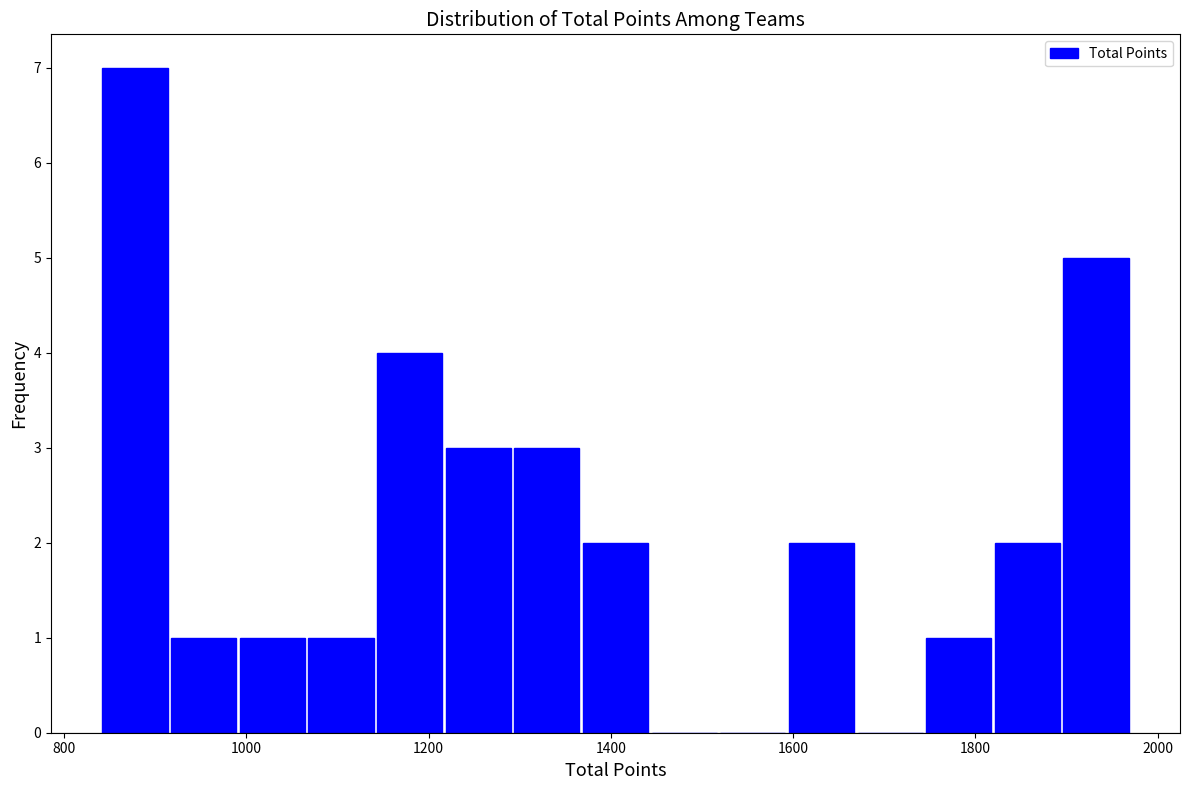

Read against the x-axis, roughly where is the centre of the tallest bar?

880